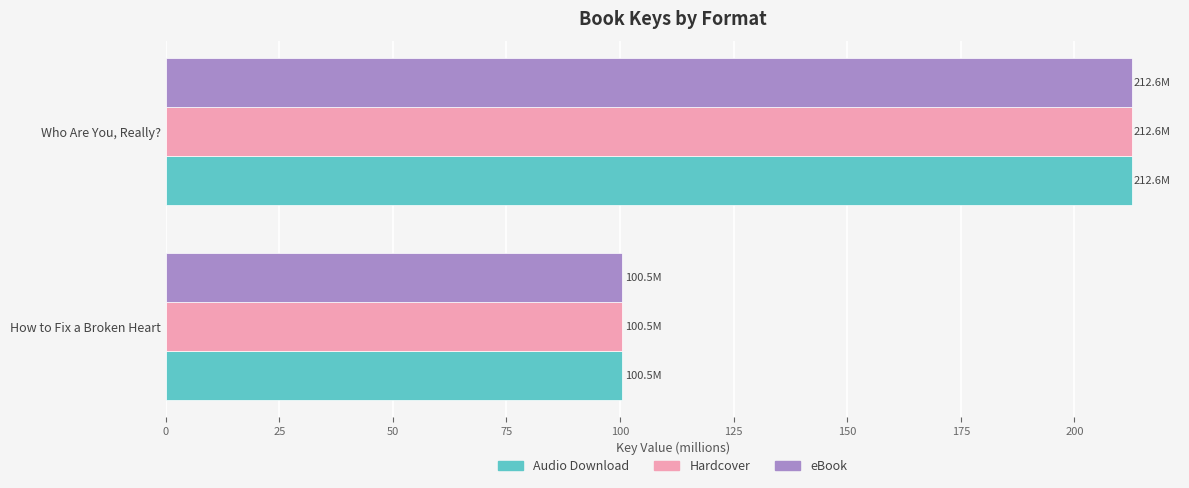

How many data points in Hardcover are above 212?

1